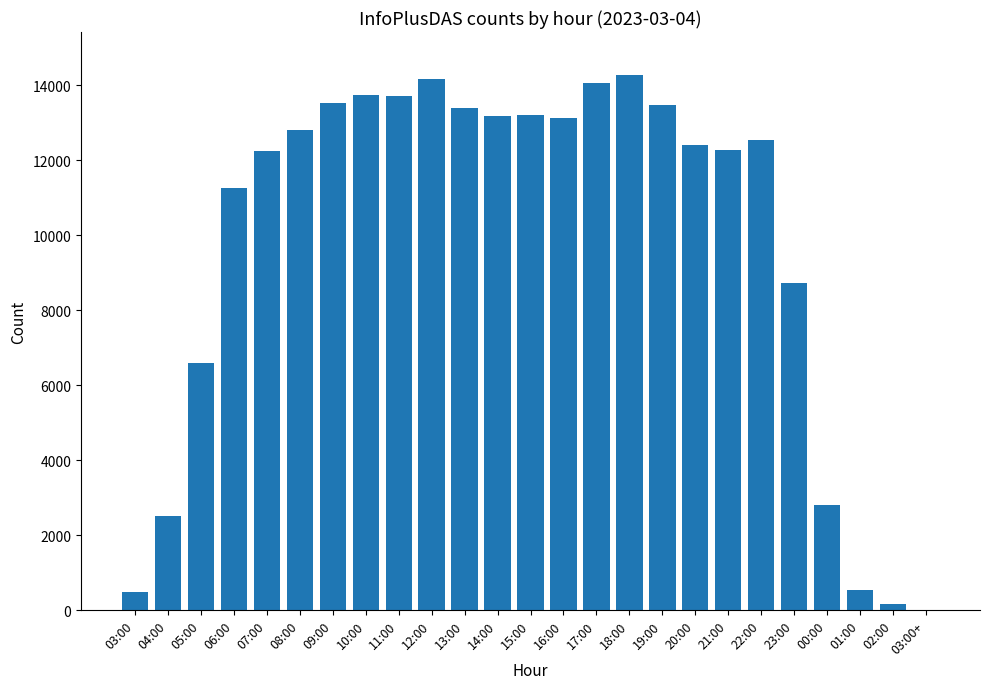

What is the change in value from 11:00 to 22:00?

-1175